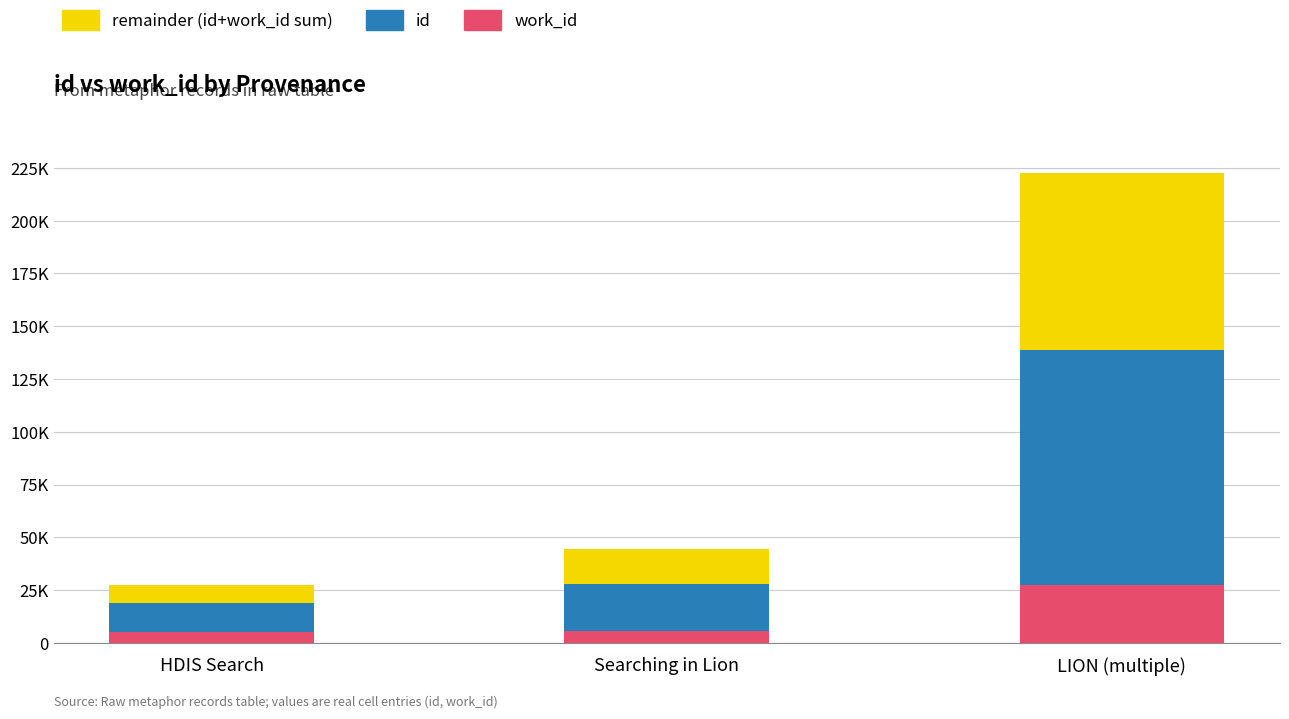

Are the bars horizontal?

No